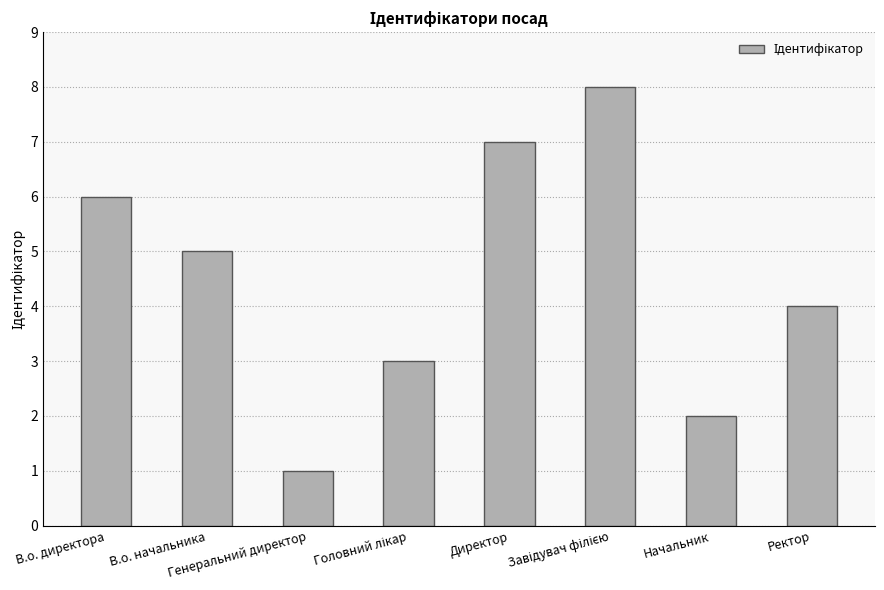

Read the value at Директор.

7